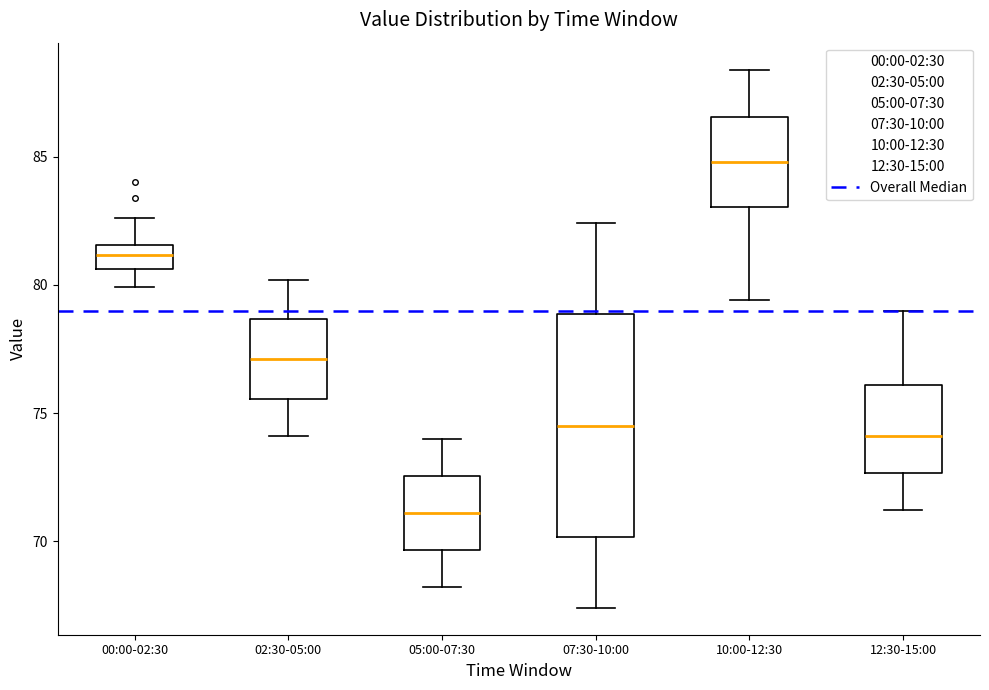

Reading left to right, read every box against the y-axis: the position of its median line, the range the box covers, and the ends of its whiskers. The values are not printed on the chart, so give them approximately, as read against the axis.

00:00-02:30: median 81.0, box 80.5 to 81.5, whiskers 80.0 to 82.5
02:30-05:00: median 77.0, box 75.5 to 78.5, whiskers 74.0 to 80.0
05:00-07:30: median 71.0, box 69.5 to 72.5, whiskers 68.0 to 74.0
07:30-10:00: median 74.5, box 70.0 to 79.0, whiskers 67.5 to 82.5
10:00-12:30: median 85.0, box 83.0 to 86.5, whiskers 79.5 to 88.5
12:30-15:00: median 74.0, box 72.5 to 76.0, whiskers 71.0 to 79.0